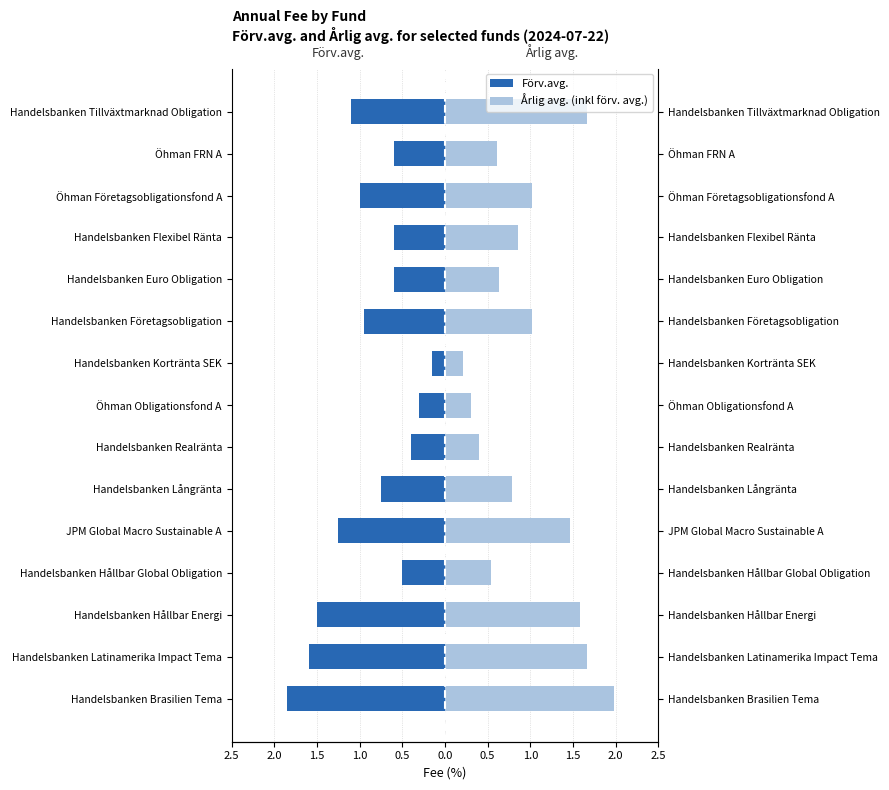

How many series are shown in this chart?

2